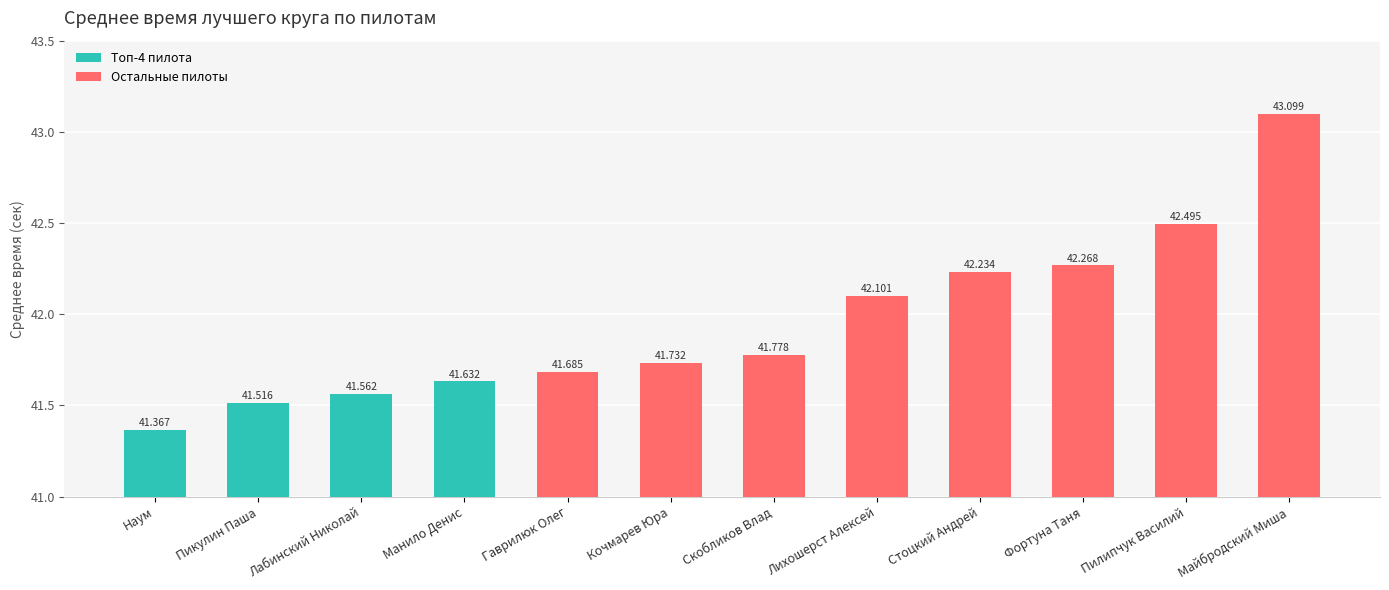

Approximately how many times larger is the value at Скобликов Влад compared to Гаврилюк Олег?

1.0